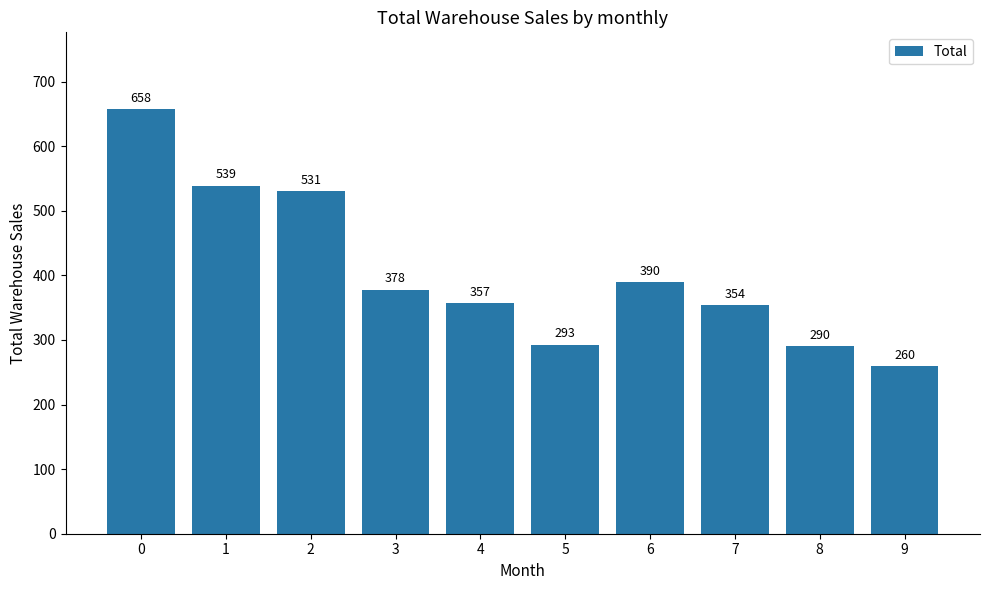

How many bars are there in total?

10